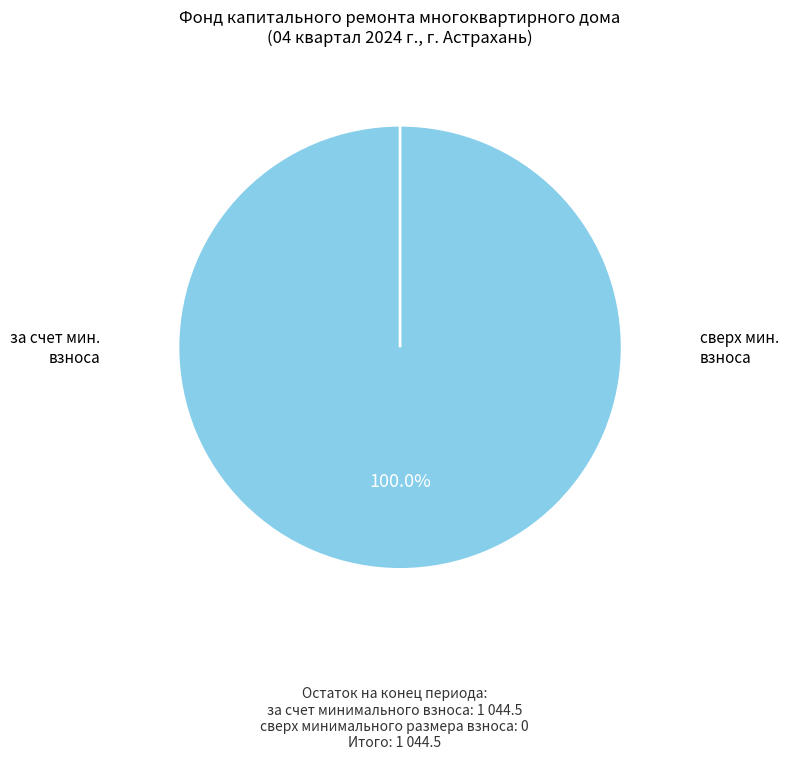

To the nearest percent, what is the combined percentage of сверх минимального размера взноса and за счет минимального взноса?

100%